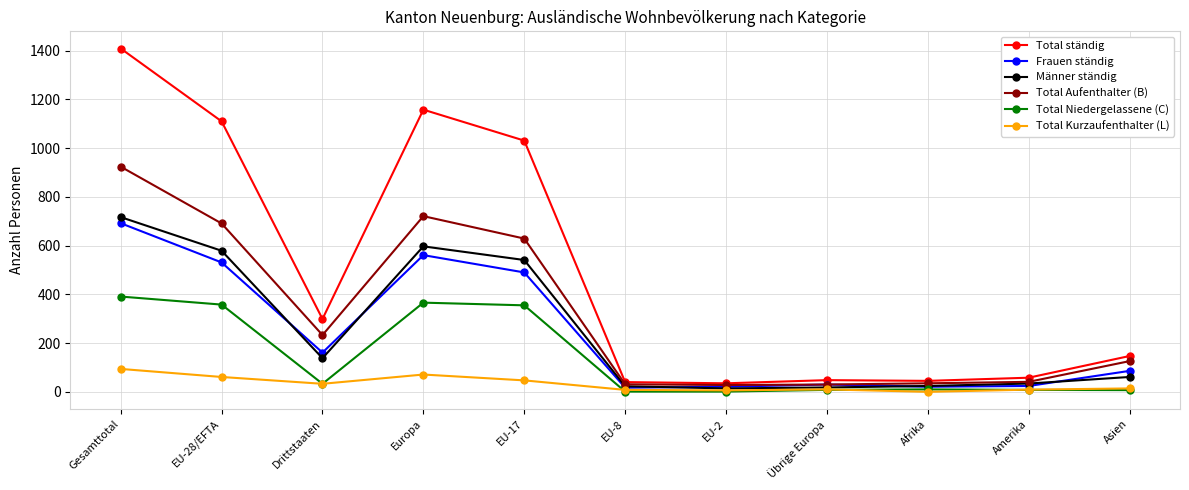

What is the label of the 11th point from the left?

Asien